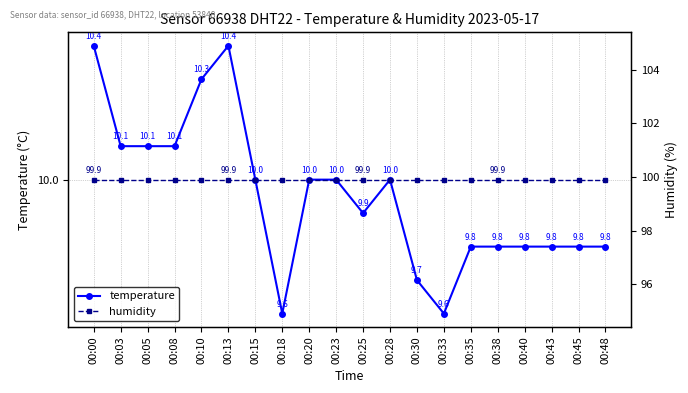

List the series in order of their peak value, highest first.

humidity, temperature